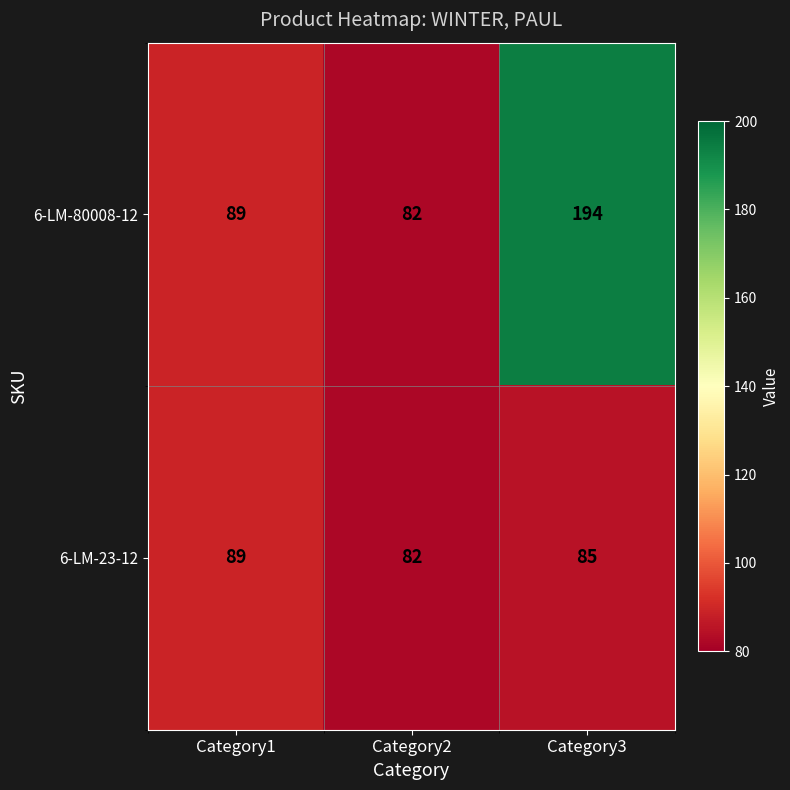

Where is 6-LM-23-12 nearest to the value 85?

Category3